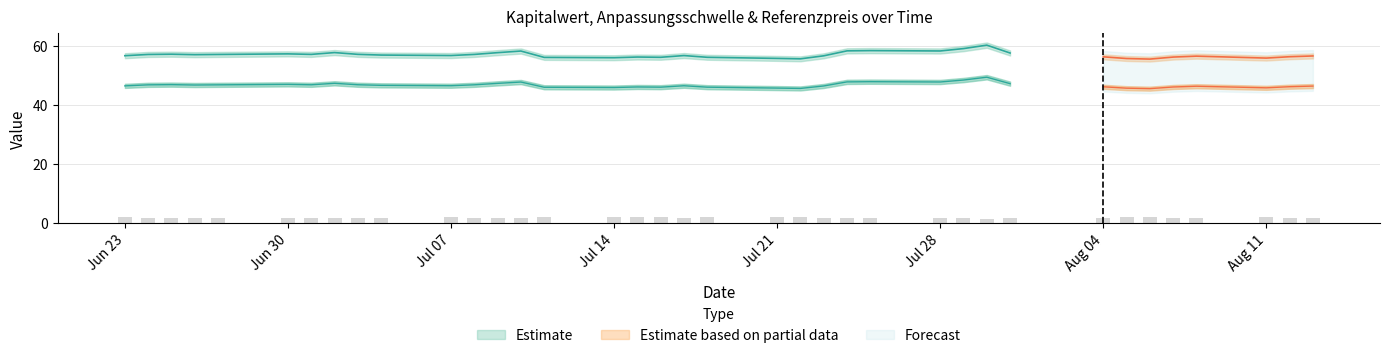

Does the chart contain stacked bars?

No